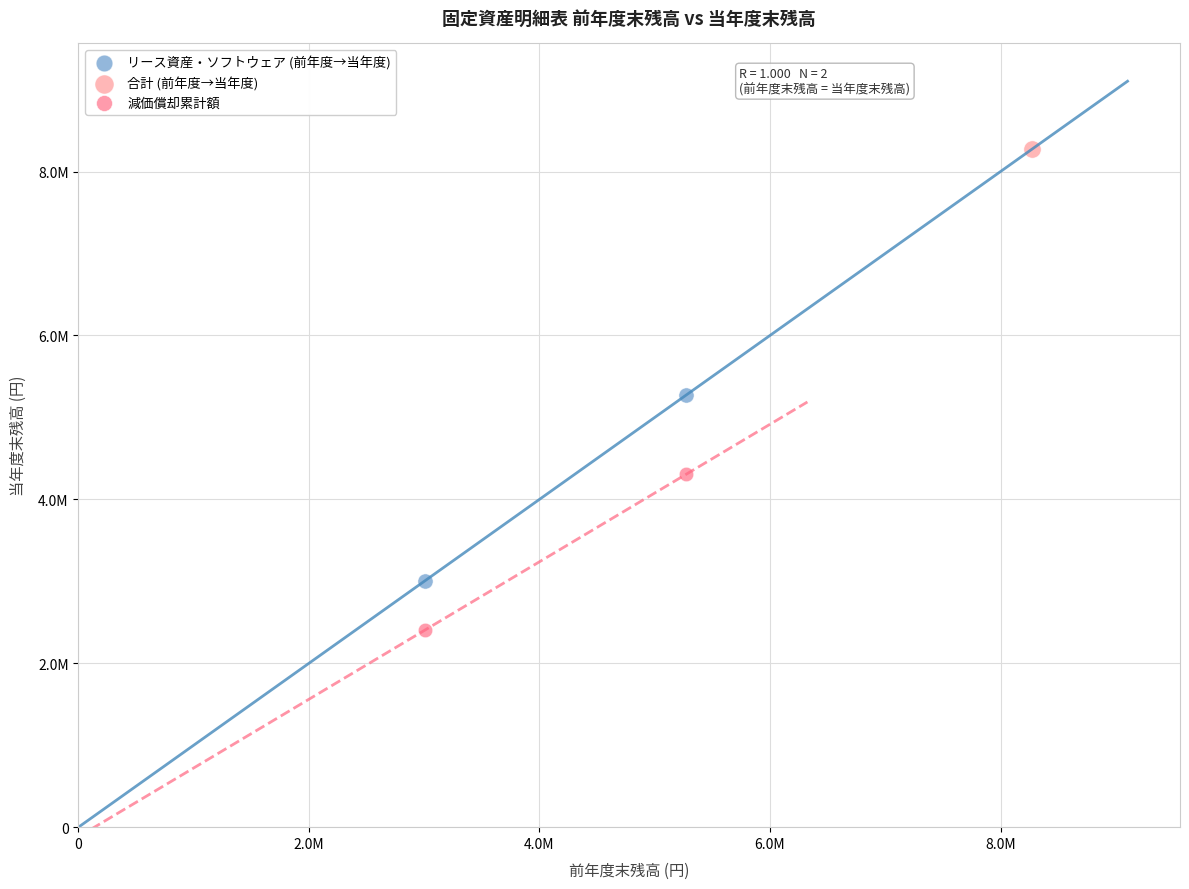

Which series reaches the minimum Y coordinate?

減価償却累計額